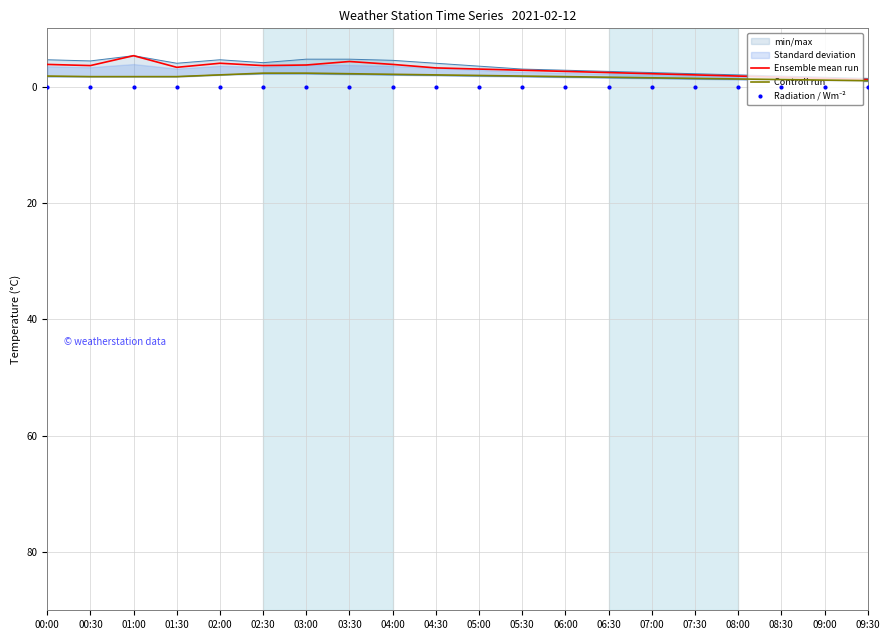

True or false: Controll run and Radiation / Wm⁻² cross at least once.

False